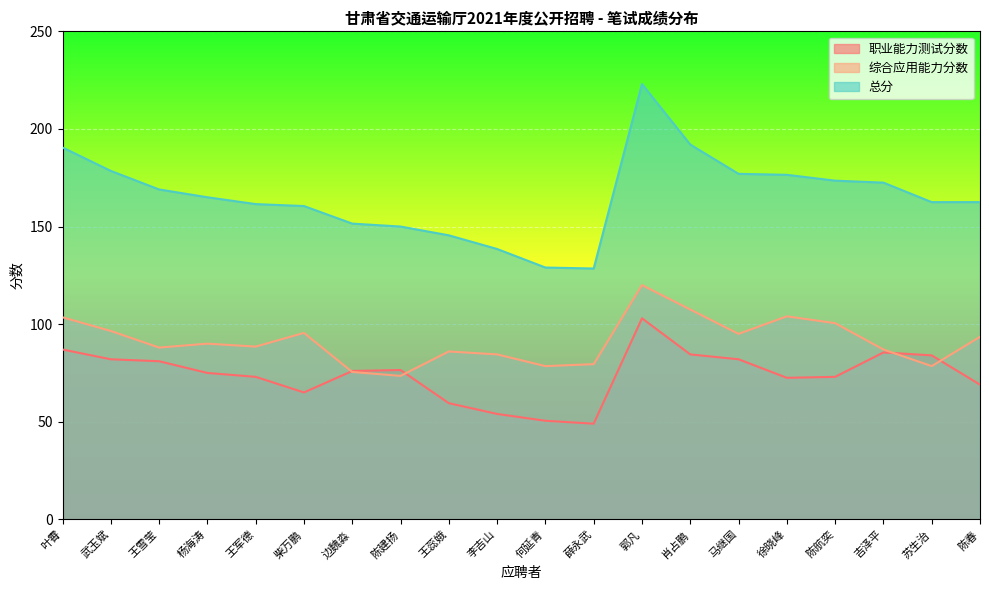

Is it true that 综合应用能力分数 equals 151.9 at 马继国?

False